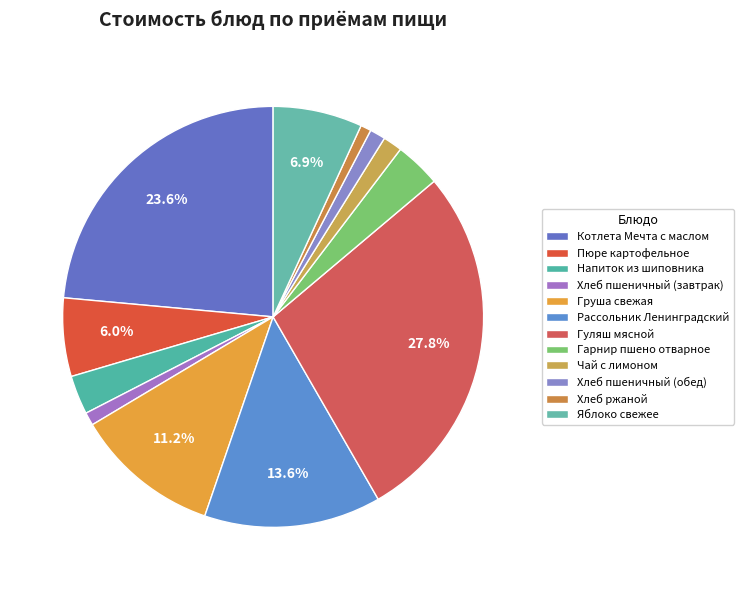

To the nearest percent, what percentage of the pie is Хлеб пшеничный (завтрак)?

1%